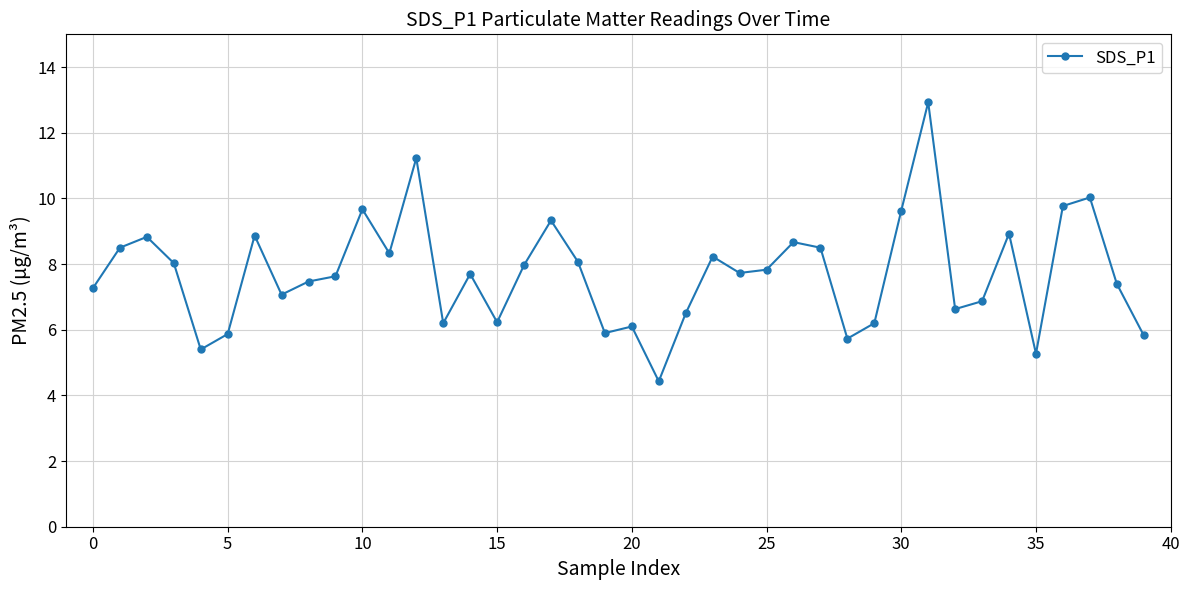

Does the chart have visible grid lines?

Yes